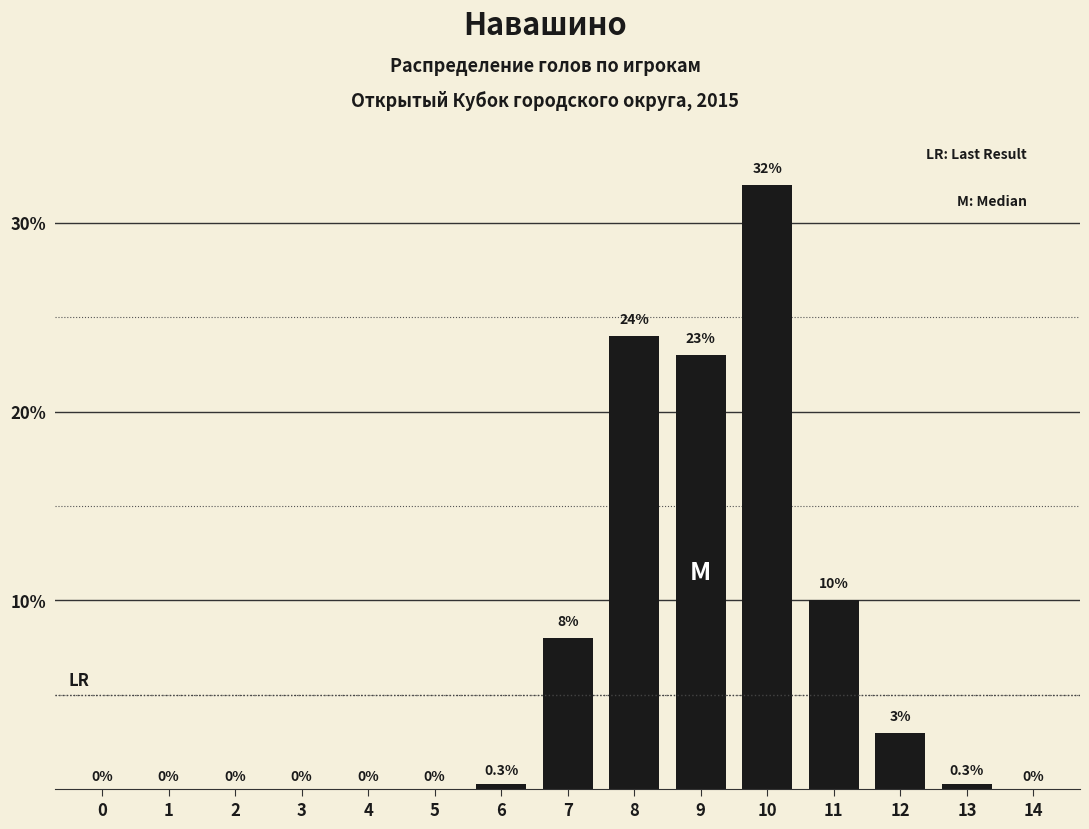

Where is the data nearest to the value 16?

11